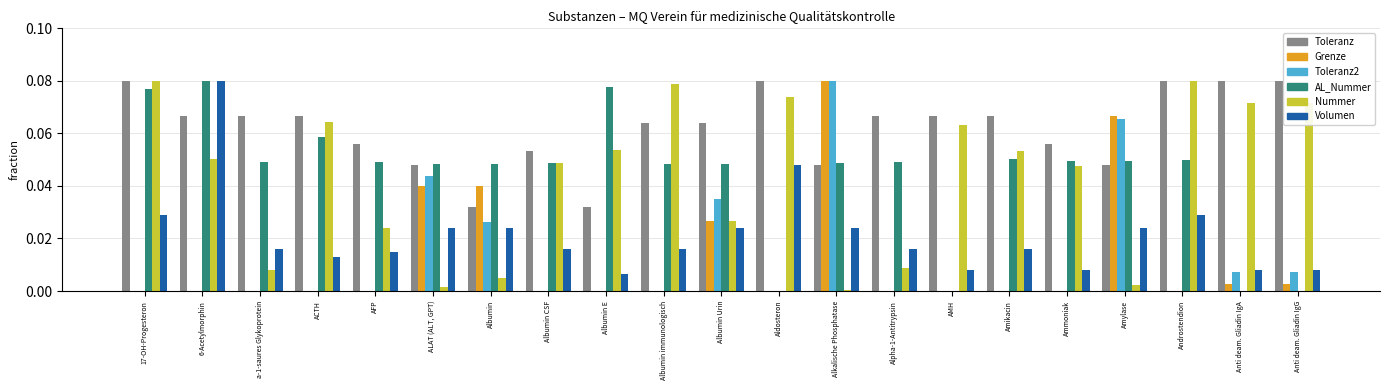

Between AMH and Androstendion, which series saw the biggest shift?

AL_Nummer